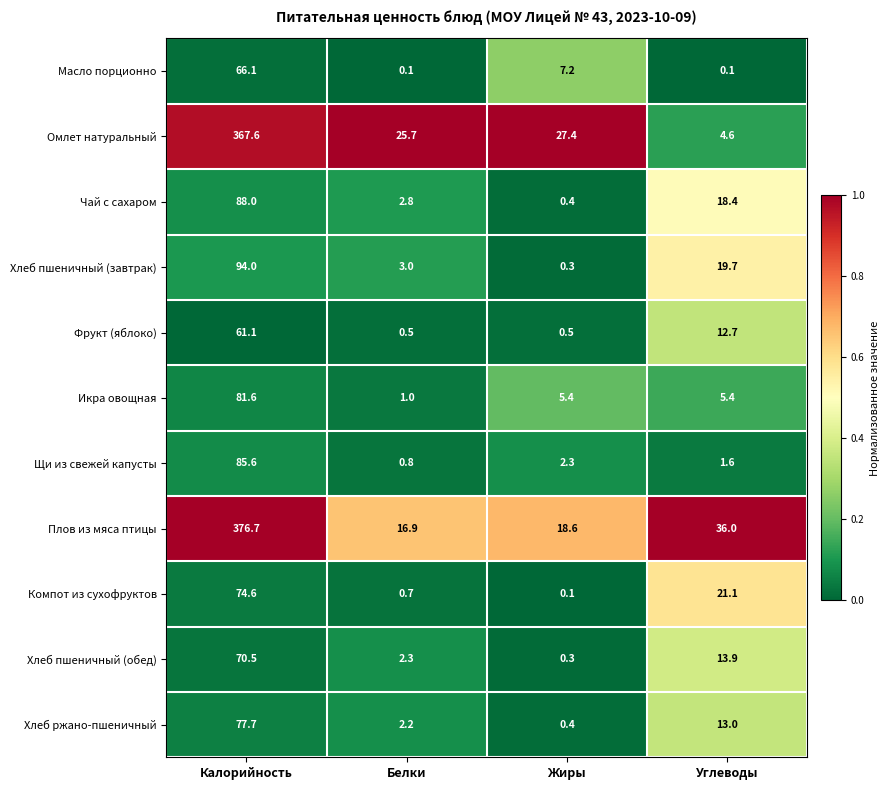

Rank the series by their maximum value, from lowest to highest.

Фрукт (яблоко), Масло порционно, Хлеб пшеничный (обед), Компот из сухофруктов, Хлеб ржано-пшеничный, Икра овощная, Щи из свежей капусты, Чай с сахаром, Хлеб пшеничный (завтрак), Омлет натуральный, Плов из мяса птицы